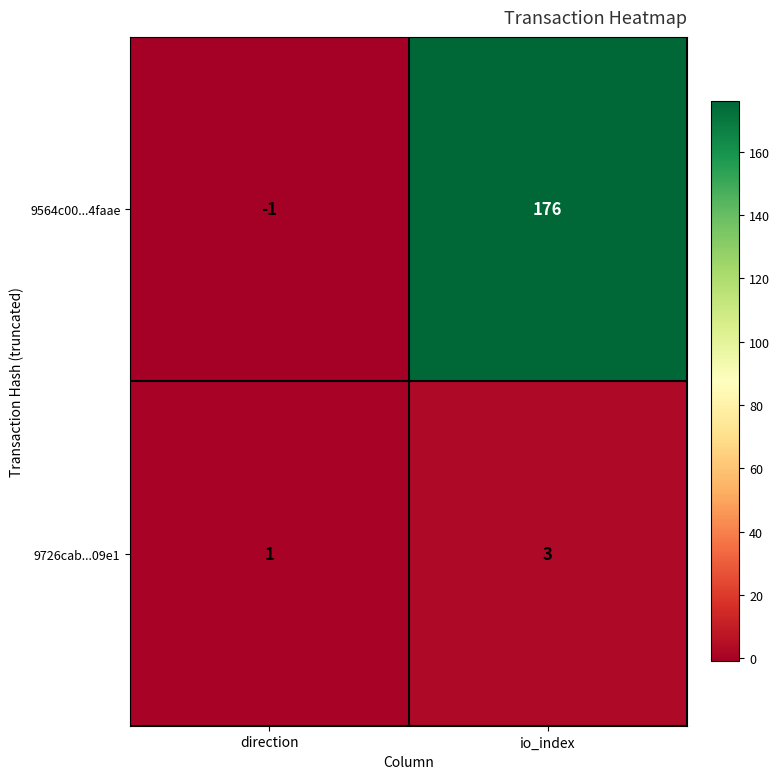

Rank the series by their average value, from highest to lowest.

9564c00...4faae, 9726cab...09e1